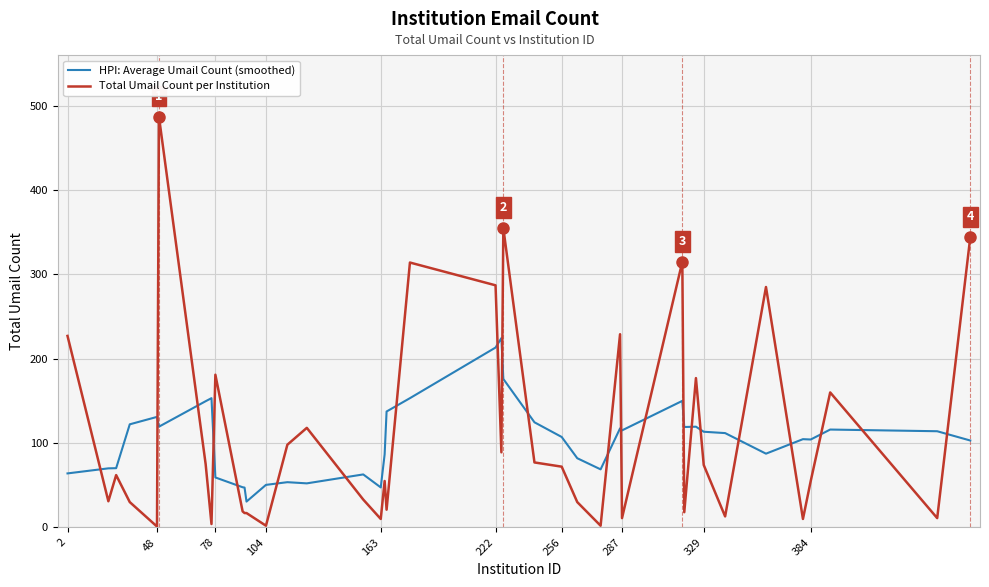

Rank the series by their maximum value, from lowest to highest.

HPI: Average Umail Count (smoothed), Total Umail Count per Institution